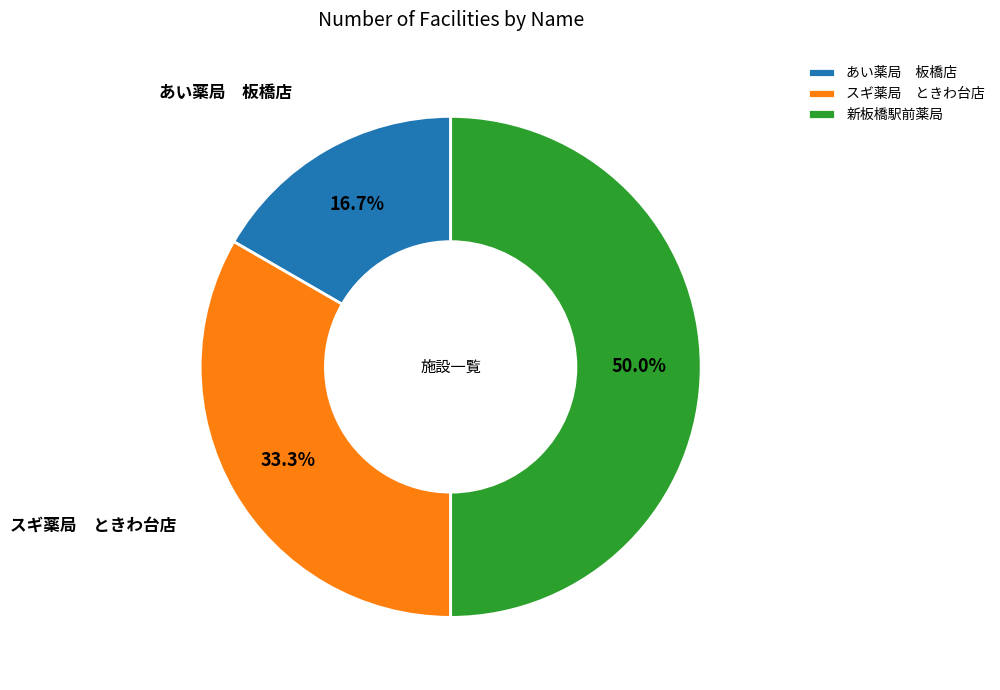

How many segments does this pie chart have?

3